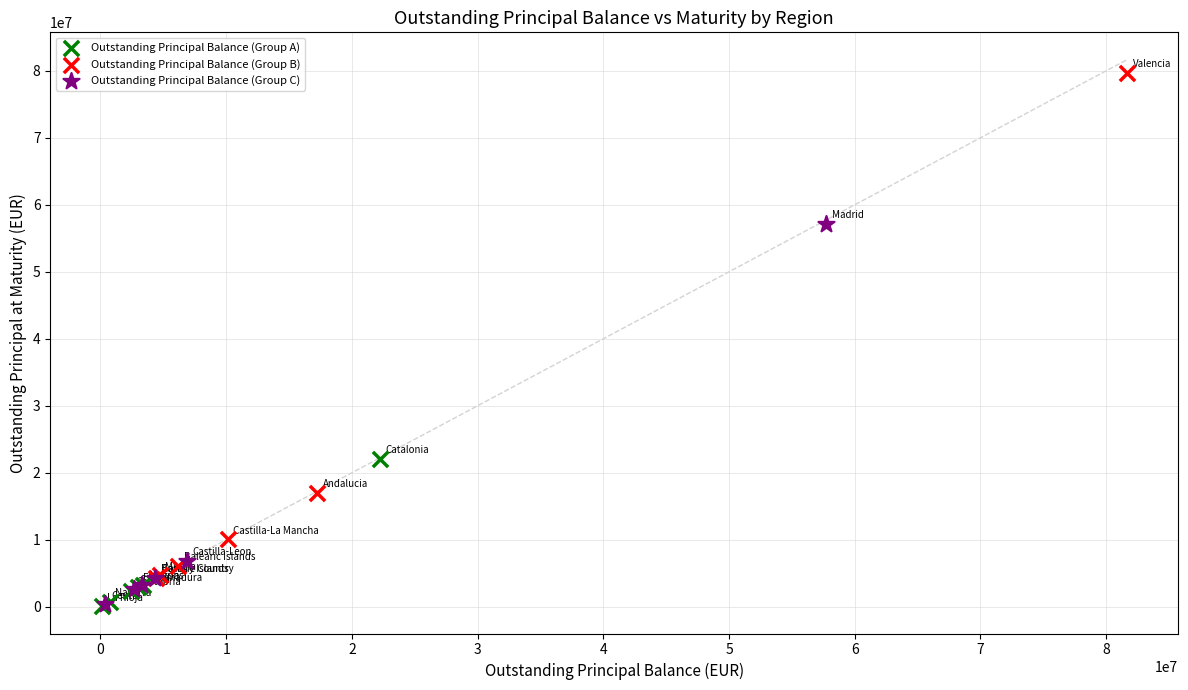

Which series contains the highest Y value?

Outstanding Principal Balance (Group B)